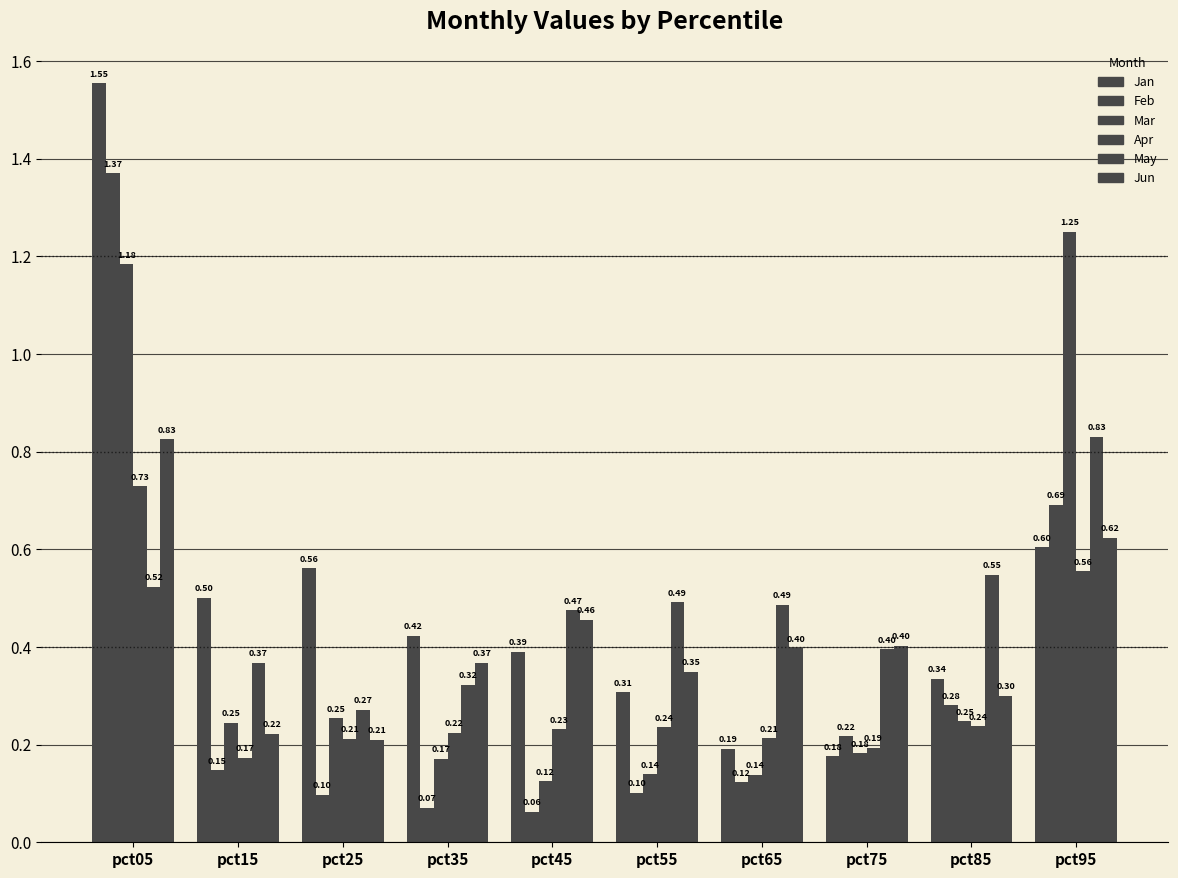

Reading left to right, extract all data points from this chart.

Jan: pct05=1.6	pct15=0.5	pct25=0.6	pct35=0.4	pct45=0.4	pct55=0.3	pct65=0.2	pct75=0.2	pct85=0.3	pct95=0.6
Feb: pct05=1.4	pct15=0.1	pct25=0.1	pct35=0.1	pct45=0.1	pct55=0.1	pct65=0.1	pct75=0.2	pct85=0.3	pct95=0.7
Mar: pct05=1.2	pct15=0.2	pct25=0.3	pct35=0.2	pct45=0.1	pct55=0.1	pct65=0.1	pct75=0.2	pct85=0.2	pct95=1.3
Apr: pct05=0.7	pct15=0.2	pct25=0.2	pct35=0.2	pct45=0.2	pct55=0.2	pct65=0.2	pct75=0.2	pct85=0.2	pct95=0.6
May: pct05=0.5	pct15=0.4	pct25=0.3	pct35=0.3	pct45=0.5	pct55=0.5	pct65=0.5	pct75=0.4	pct85=0.5	pct95=0.8
Jun: pct05=0.8	pct15=0.2	pct25=0.2	pct35=0.4	pct45=0.5	pct55=0.3	pct65=0.4	pct75=0.4	pct85=0.3	pct95=0.6